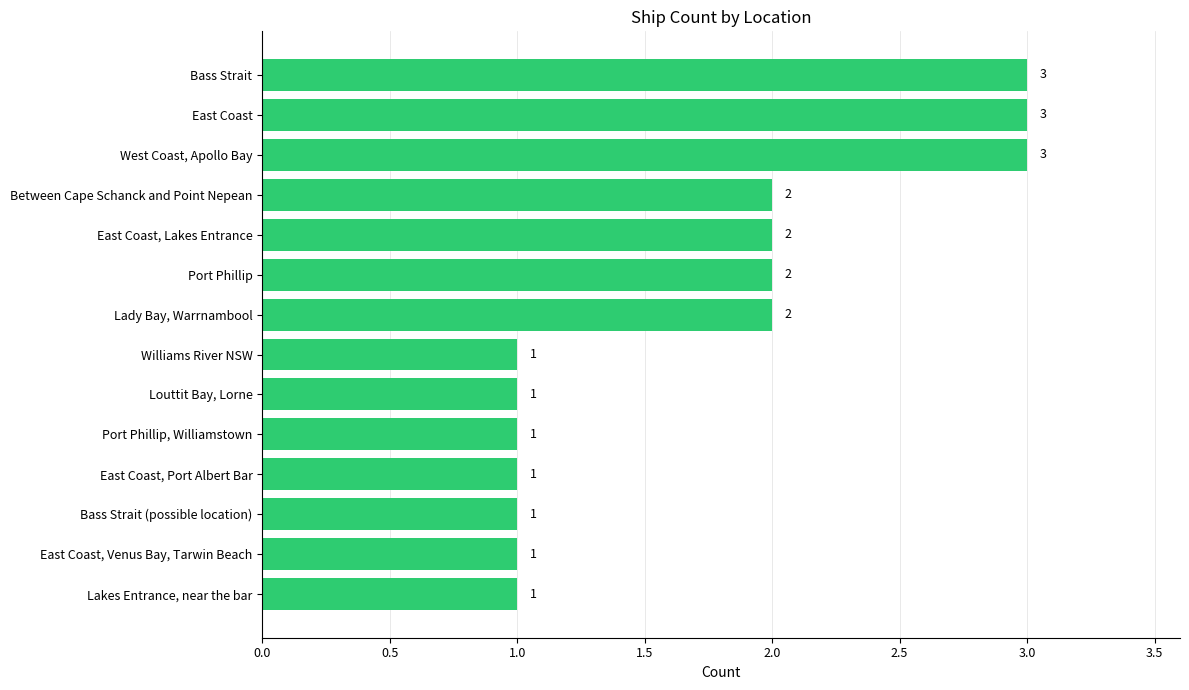

What is the sum of the values at Bass Strait (possible location) and East Coast, Lakes Entrance?

3